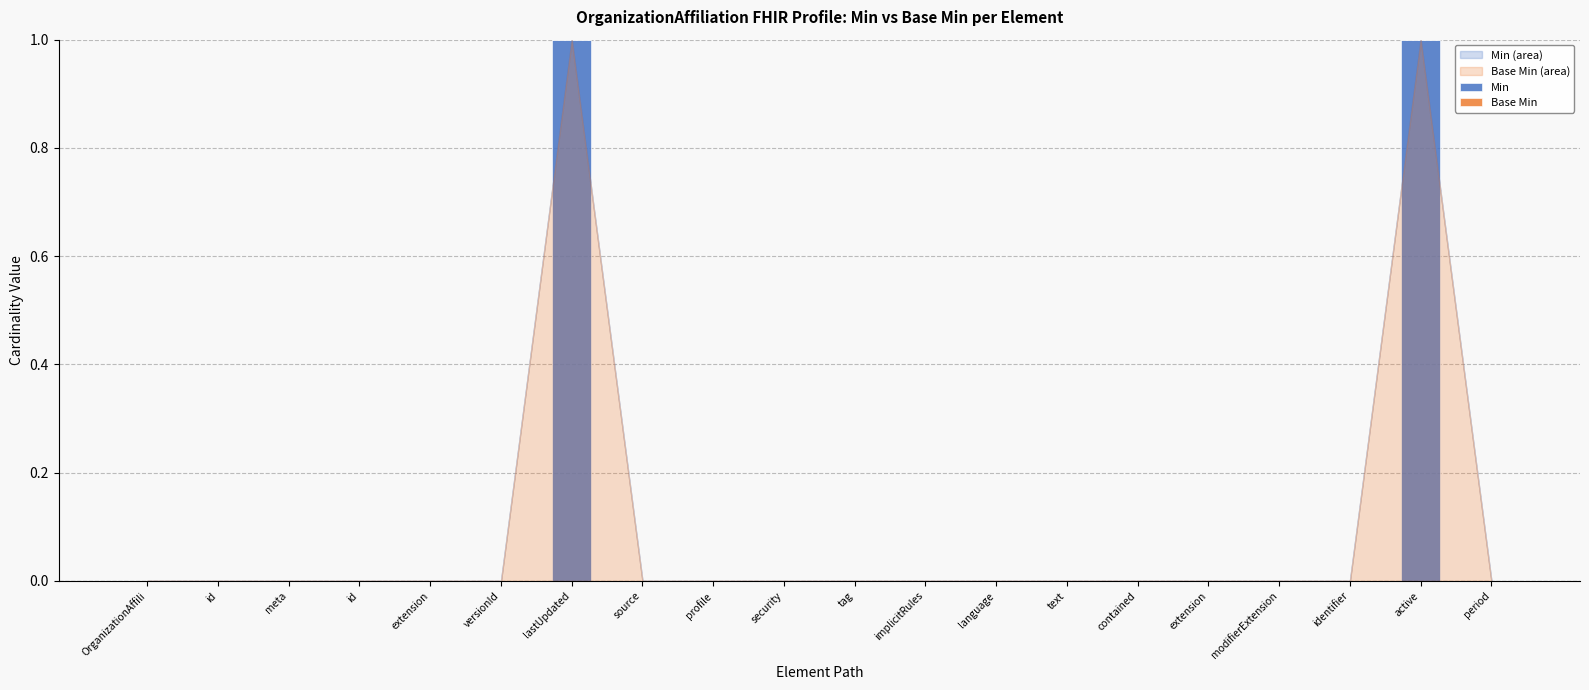

How many categories are shown in the chart?

20